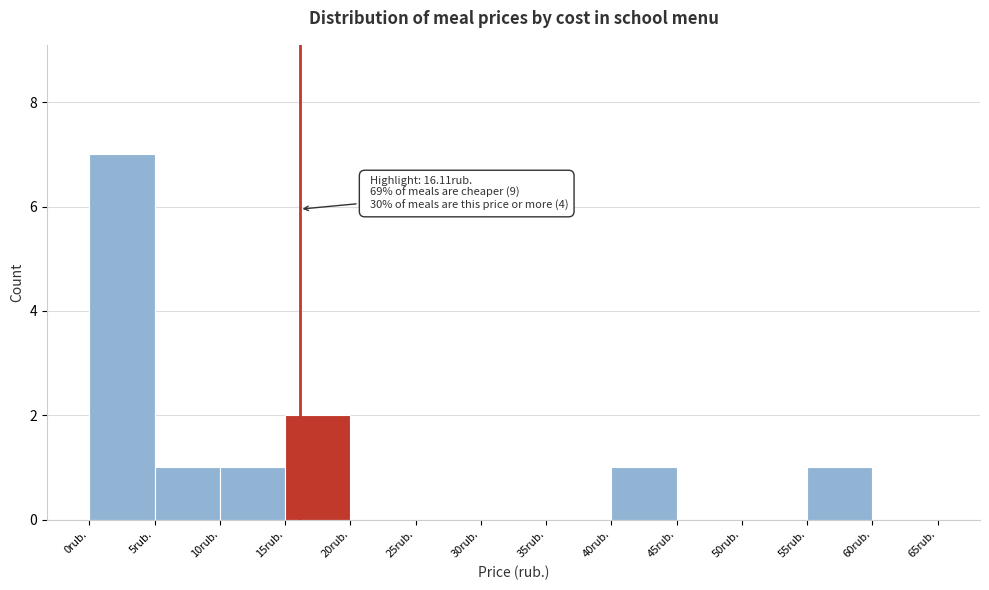

Over which range of the x-axis is the bar tallest?

0 to 5